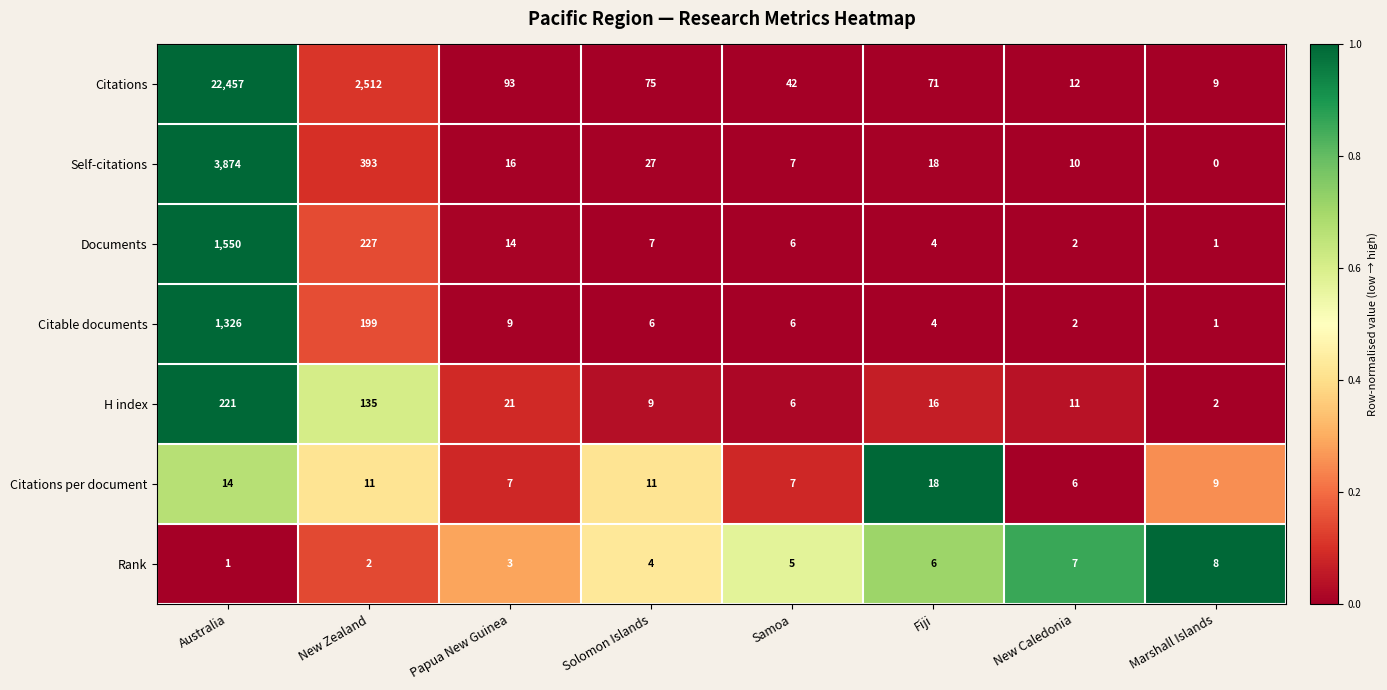

At which category is the sum across all series the highest?

Australia